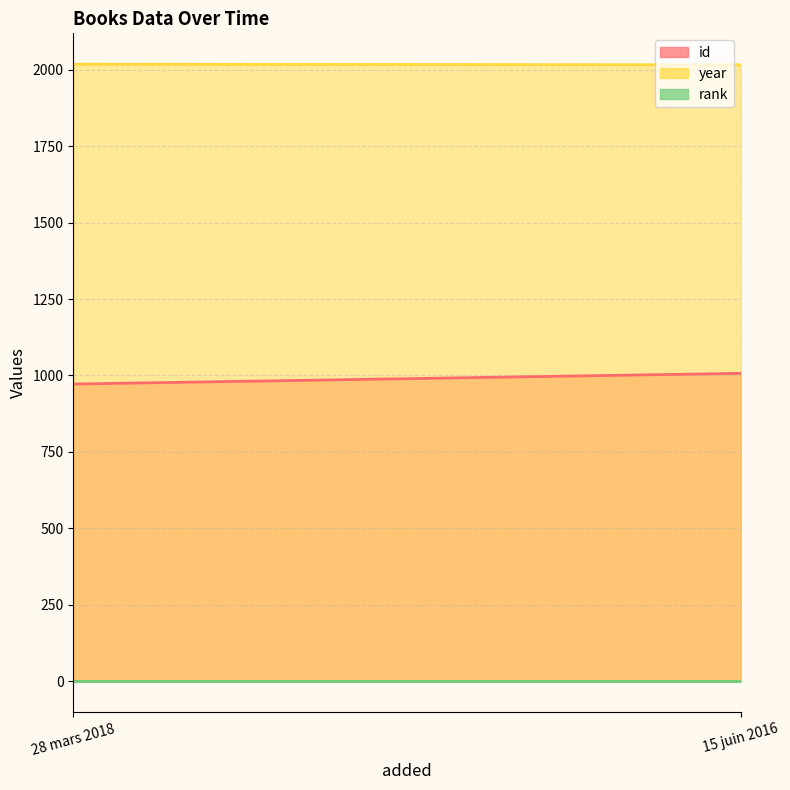

The value of id at 28 mars 2018 is 972. True or false?

True